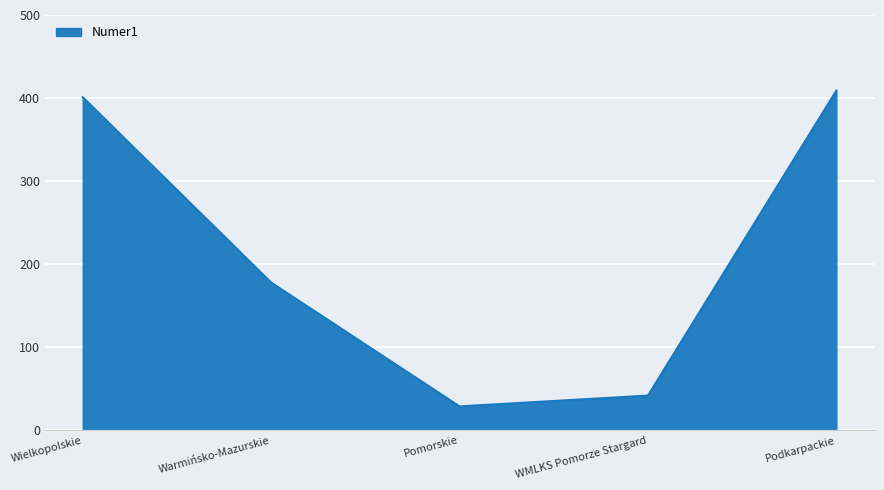

What value does the data have at Warmińsko-Mazurskie?

178